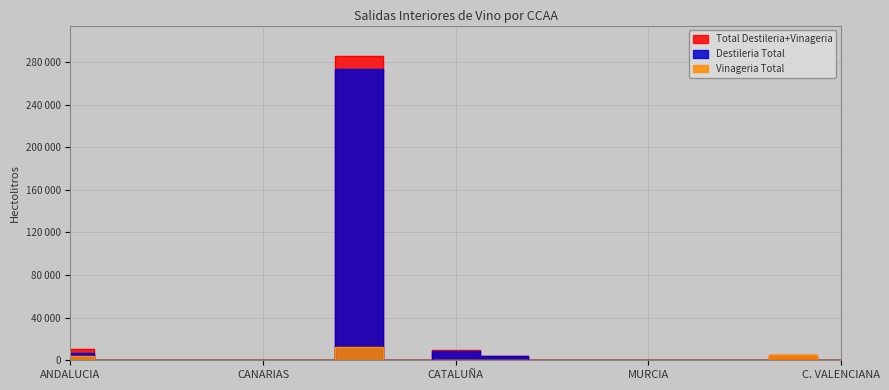

What is the highest value of the Destileria Total series?

273069